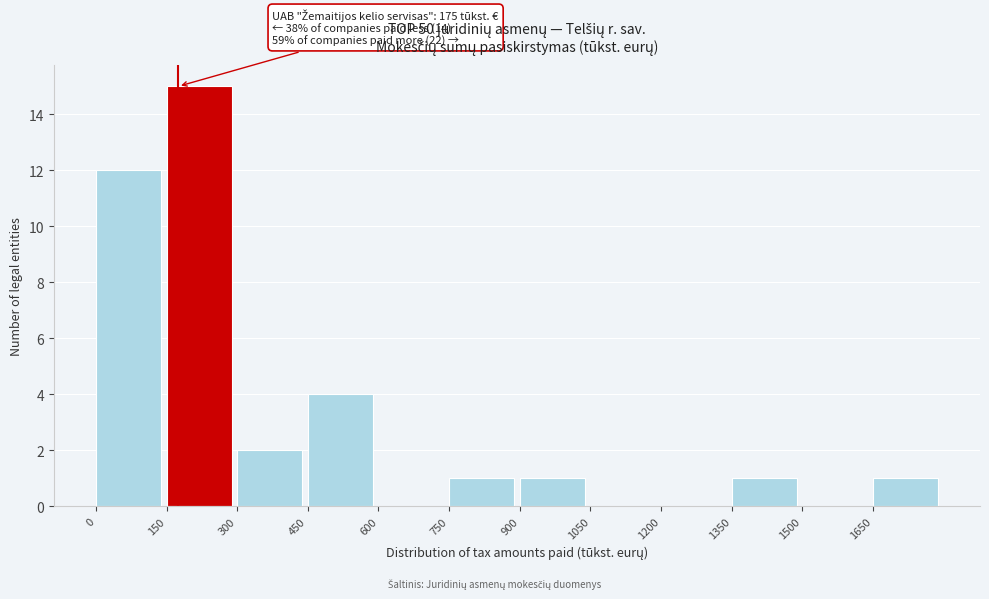

Which range on the x-axis has the tallest bar?

150 to 300